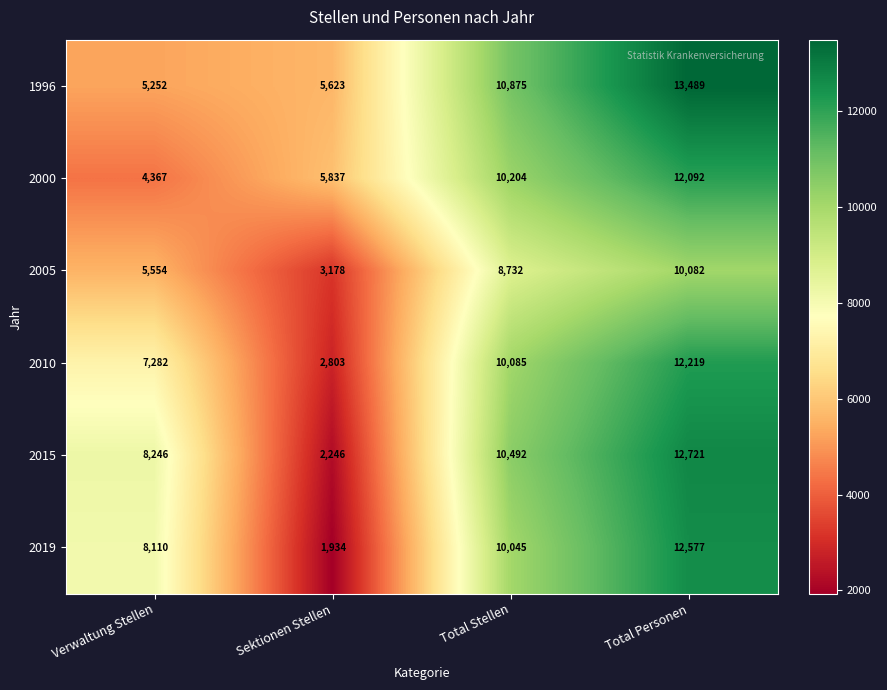

What is the total value across all series at Total Stellen?

60433